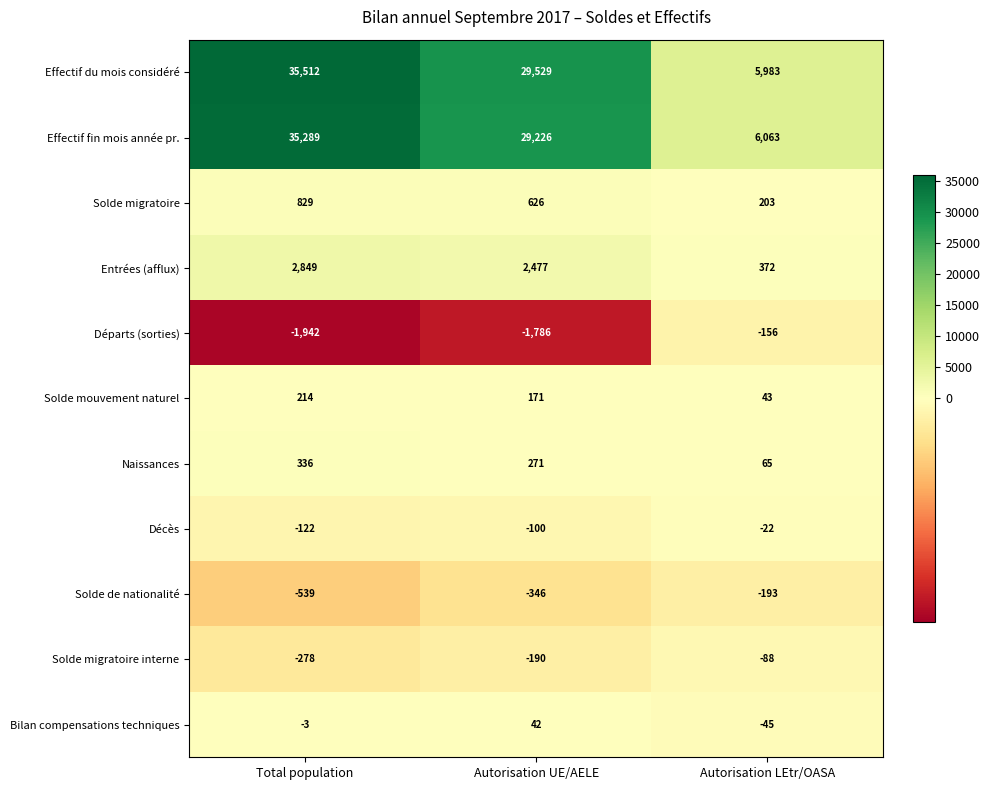

At which category is the sum across all series the highest?

Total population